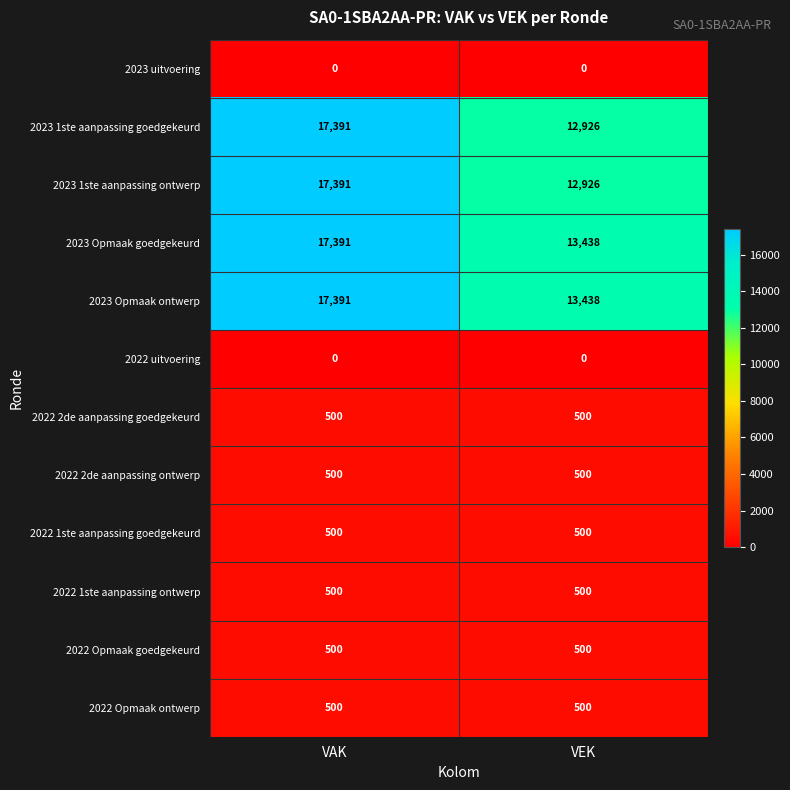

How many series are shown in this chart?

12